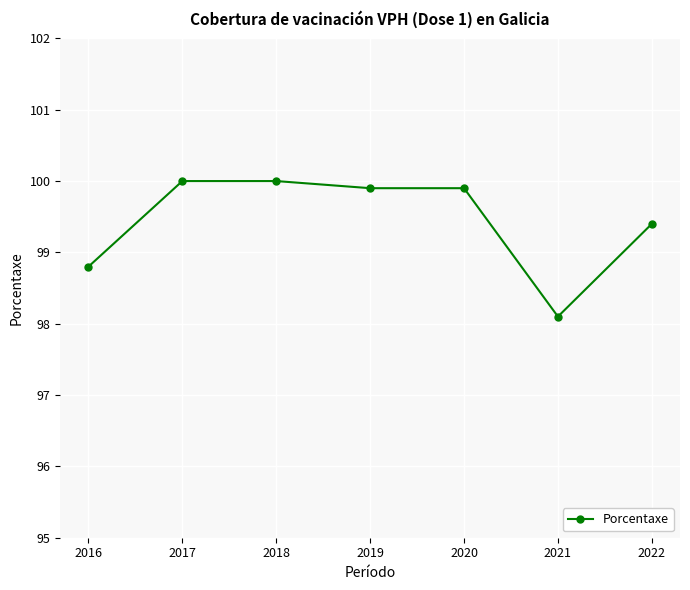

What is the average value?

99.4